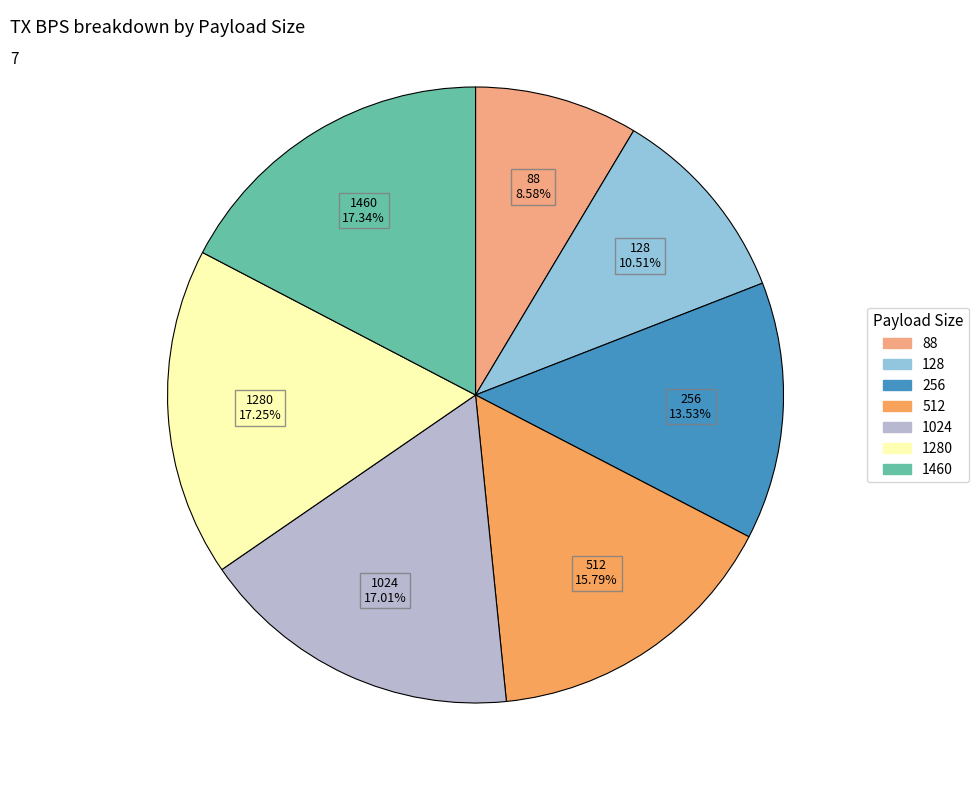

Is there any slice that represents more than half of the pie?

No